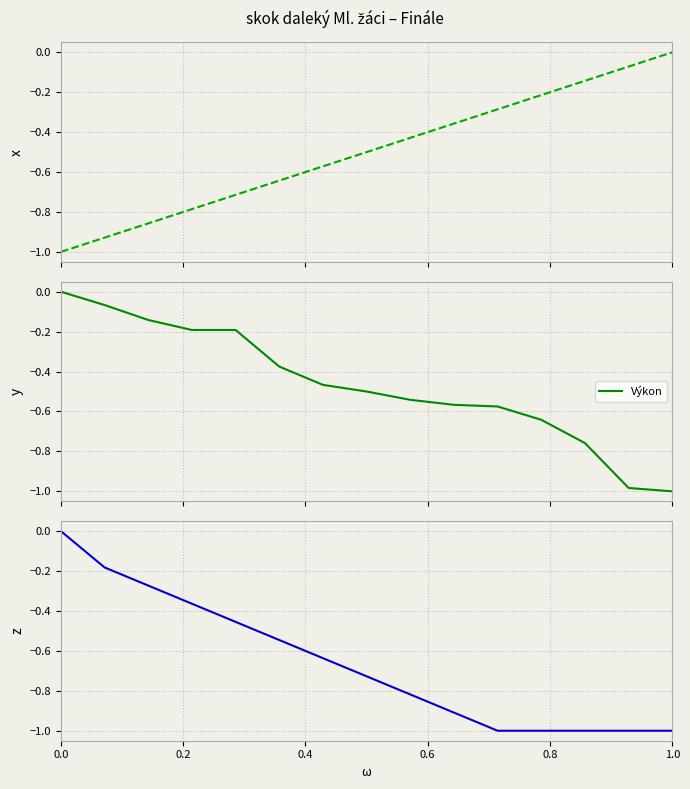

True or false: Výkon and Pořadí intersect in this chart.

False